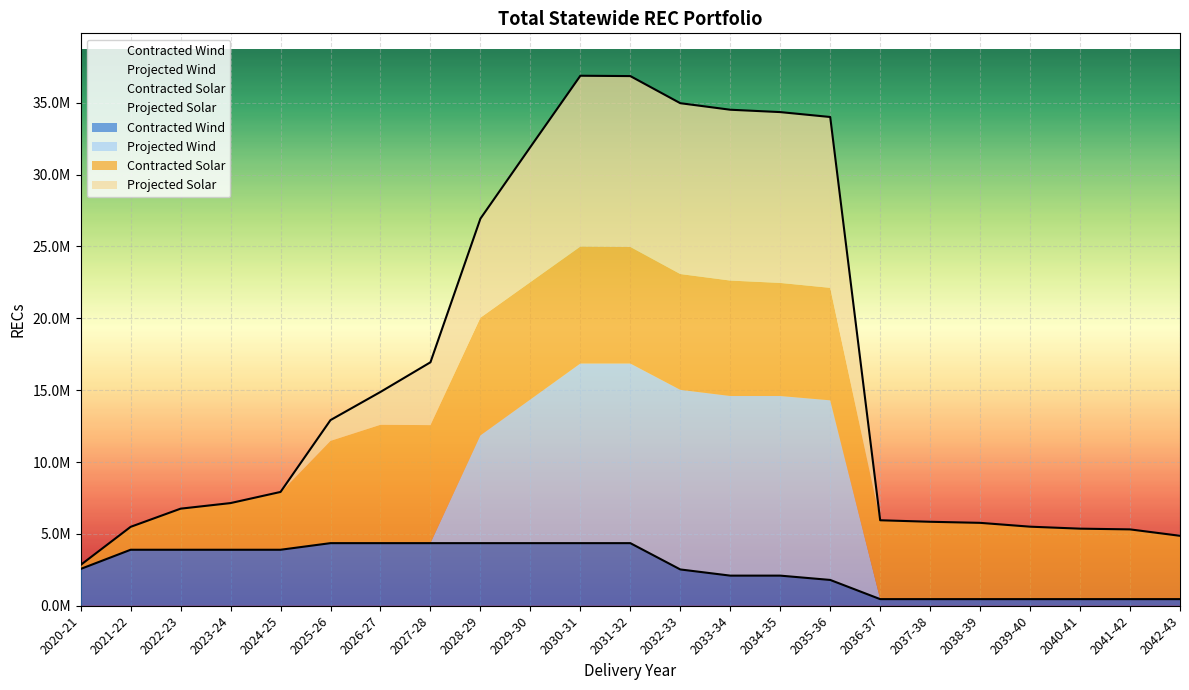

What is the label of the 4th point from the right?

2039-40